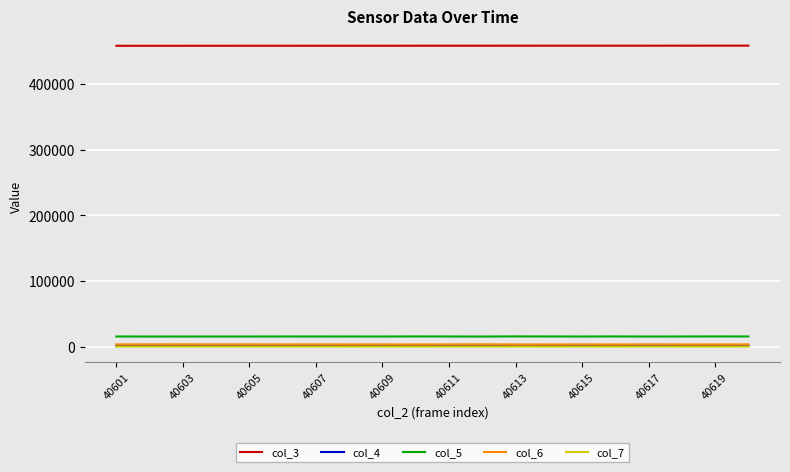

What is the maximum value shown in the chart?

458322